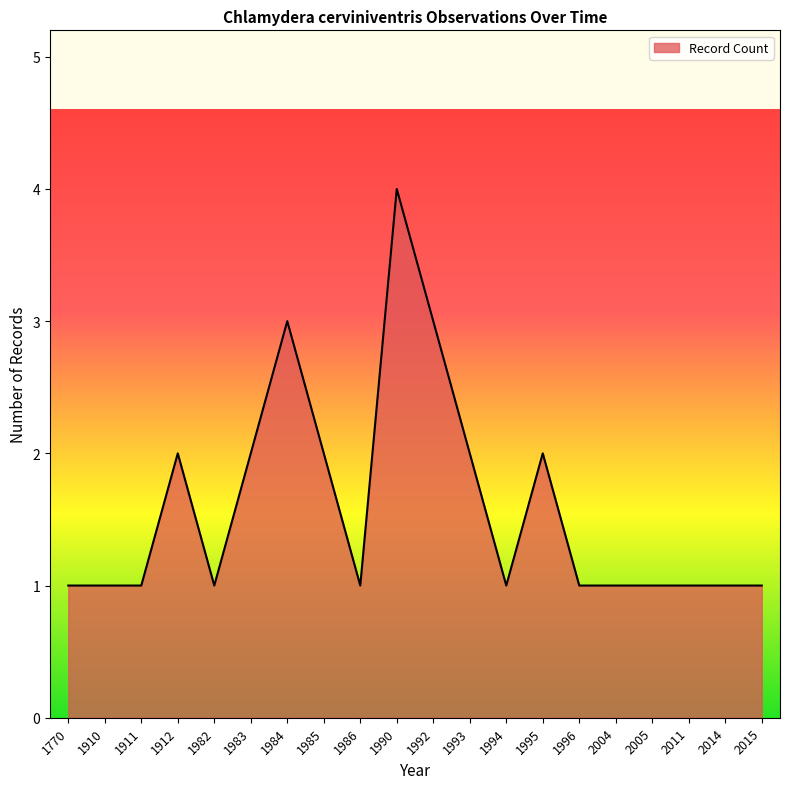

Which has a higher value, 1984 or 1996?

1984